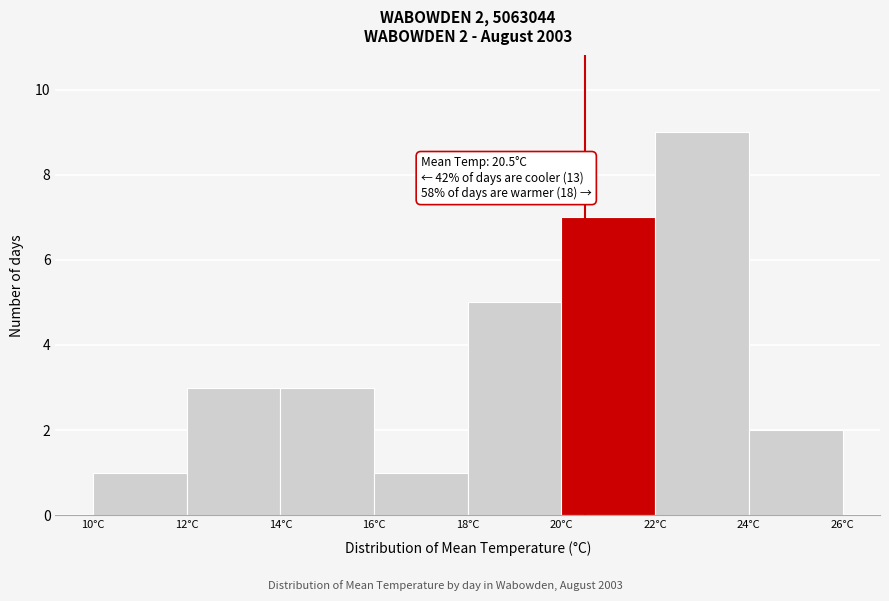

Over which range of the x-axis is the bar tallest?

22 to 24